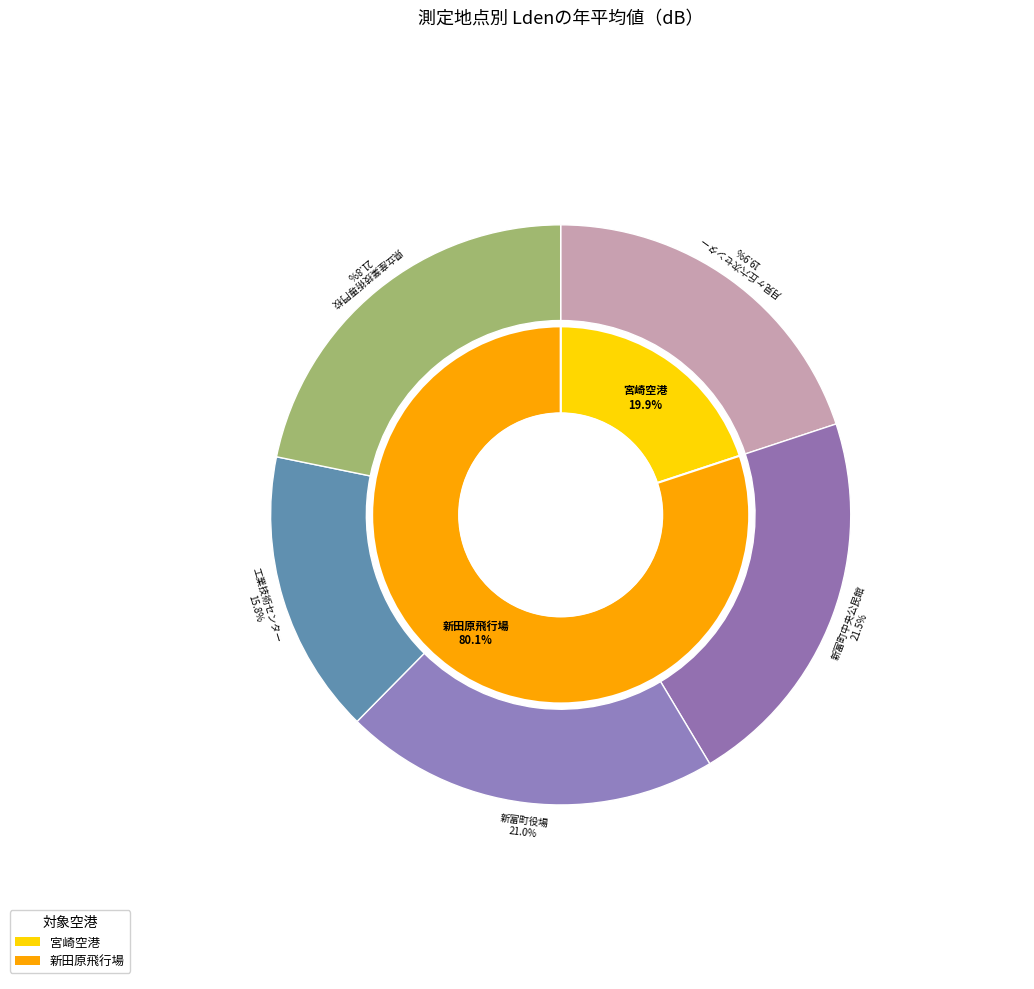

The 月見ヶ丘六次センター slice represents 20% of the pie. True or false?

True